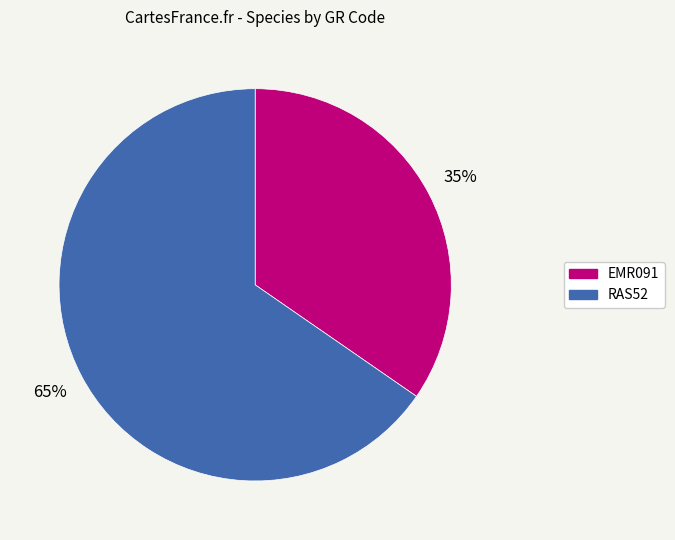

What is the majority slice?

RAS52